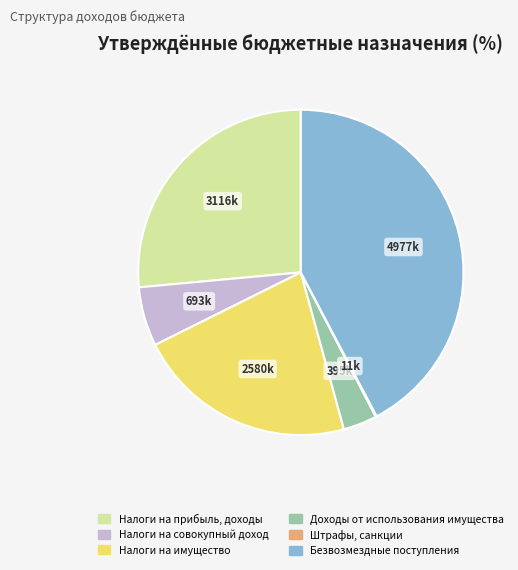

Which slice is the largest?

Безвозмездные поступления